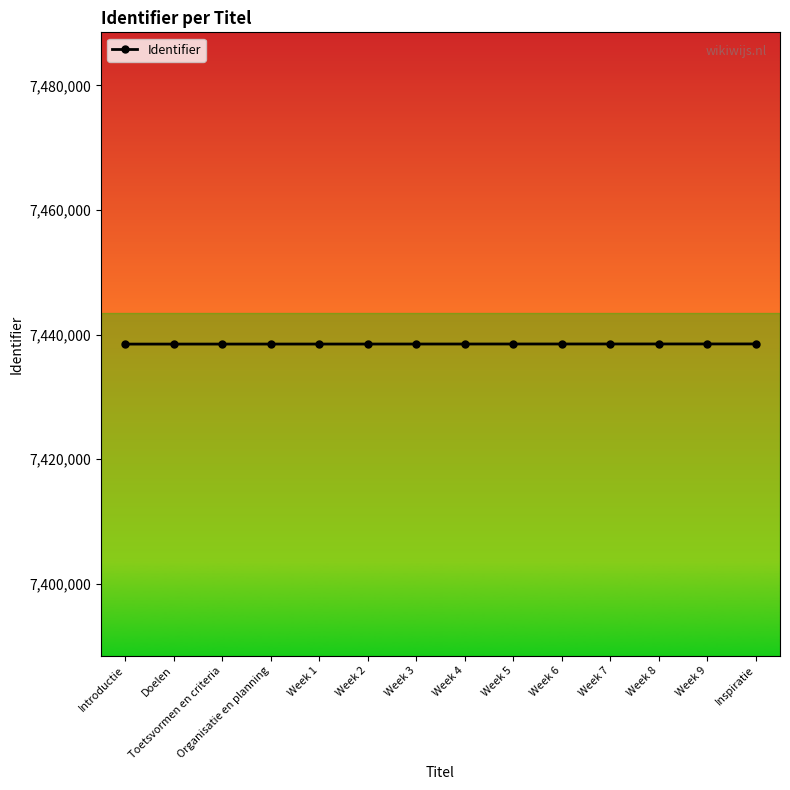

How many data points are less than 7438490?

7